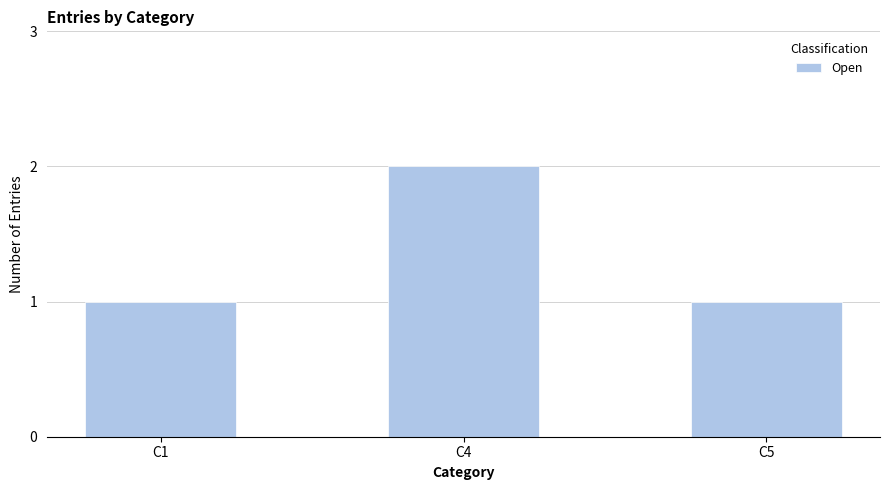

What is the value of the 3rd bar from the left?

1